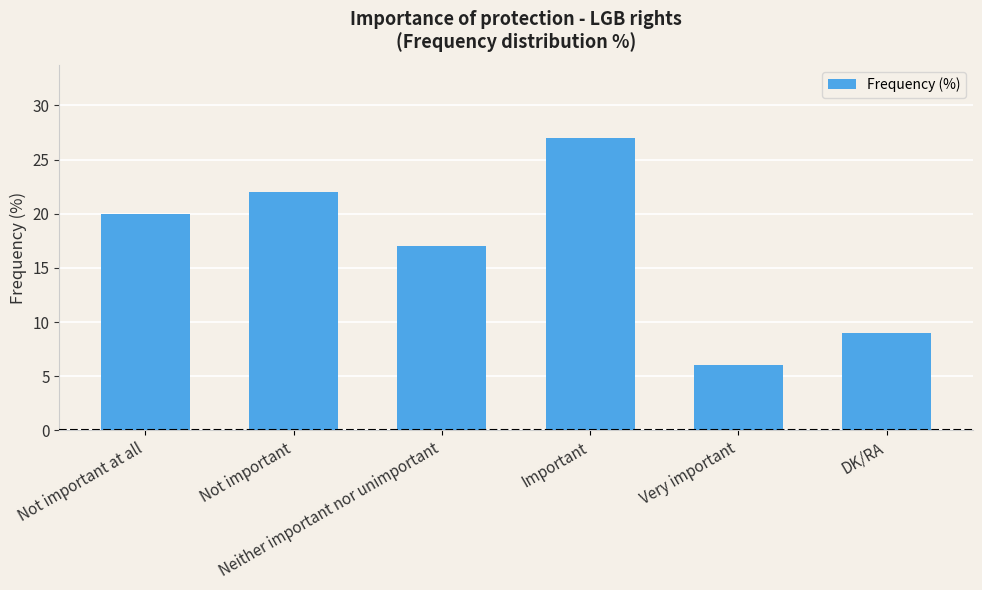

What is the ratio of the value at DK/RA to the value at Very important?

1.5